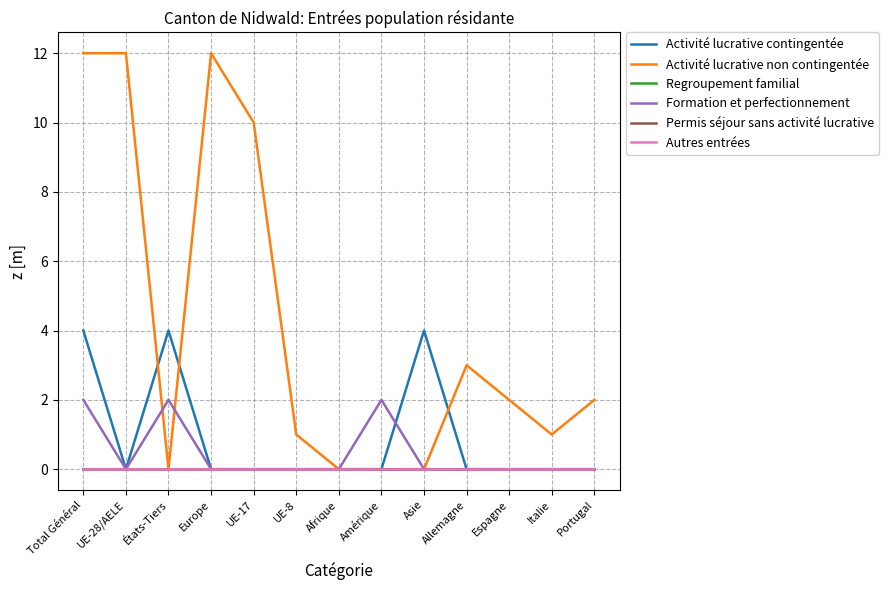

What is the label of the 10th point from the right?

Europe